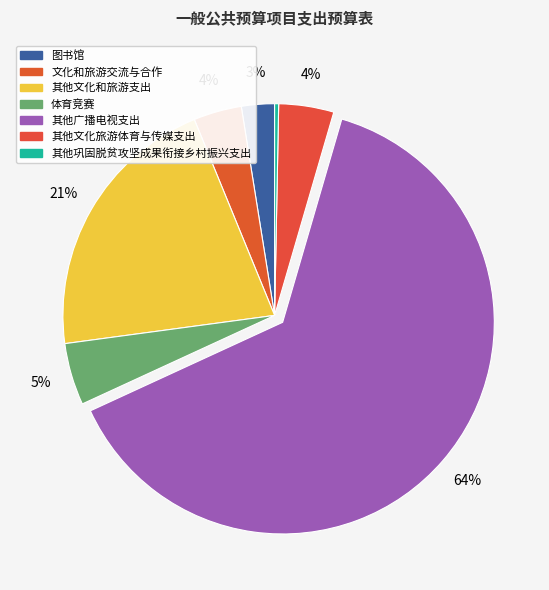

What is the largest slice in the pie chart?

其他广播电视支出